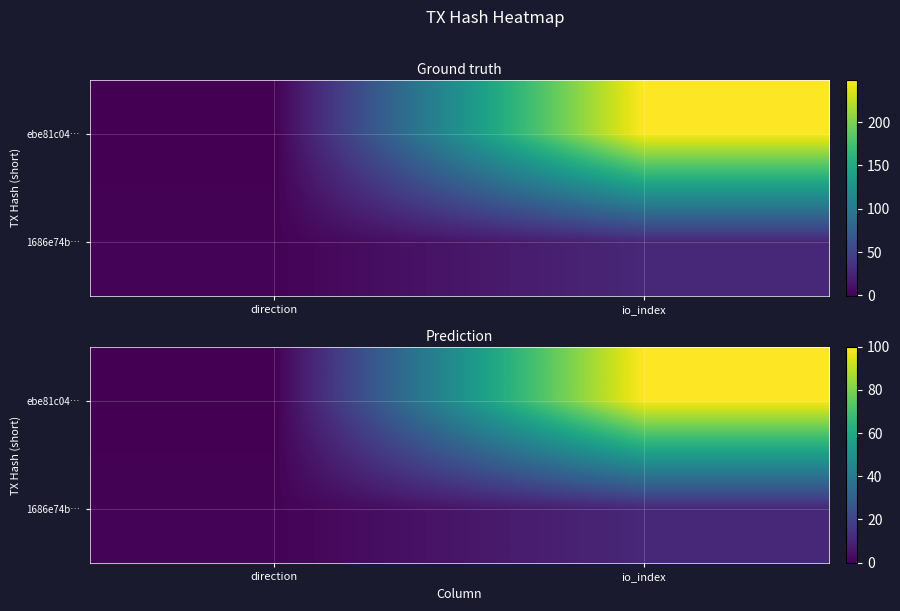

True or false: 1686e74b… has a value of 0.4 at direction.

True